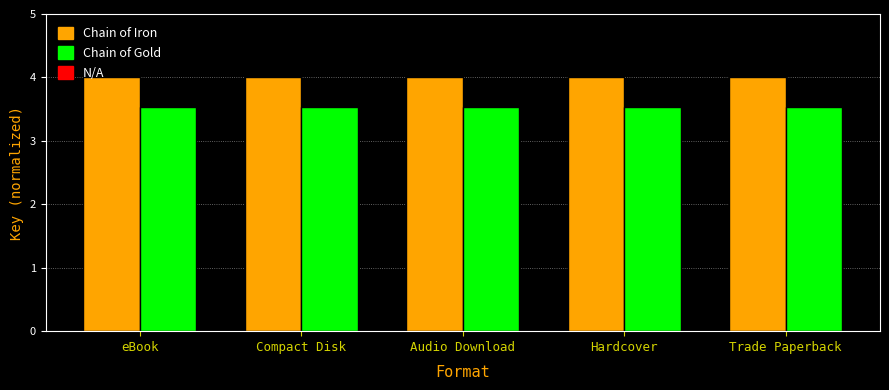

Does the chart contain any negative values?

No